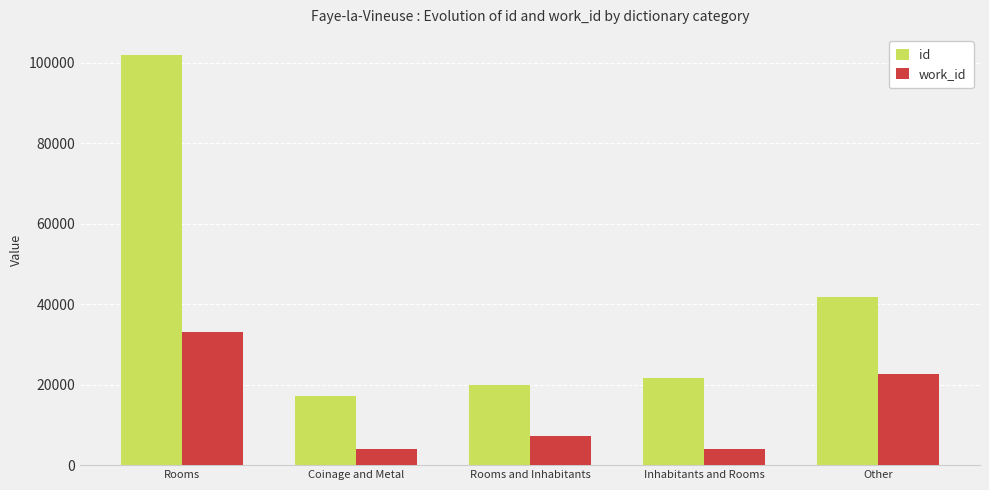

How many bars are there in each group?

2